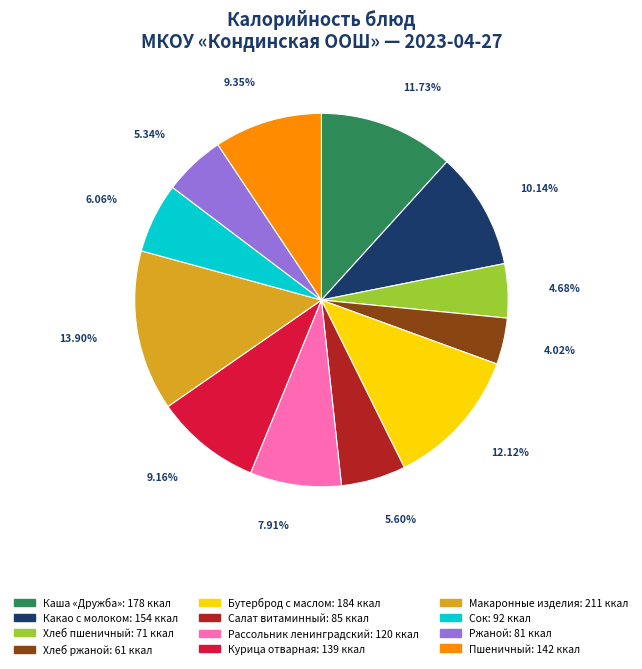

To the nearest percent, what is the difference between the Какао с молоком and Хлеб ржаной slice percentages?

6%